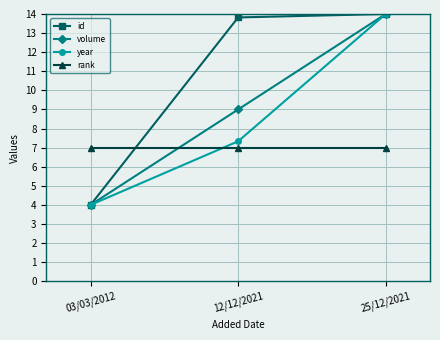

How many lines are shown in the chart?

4